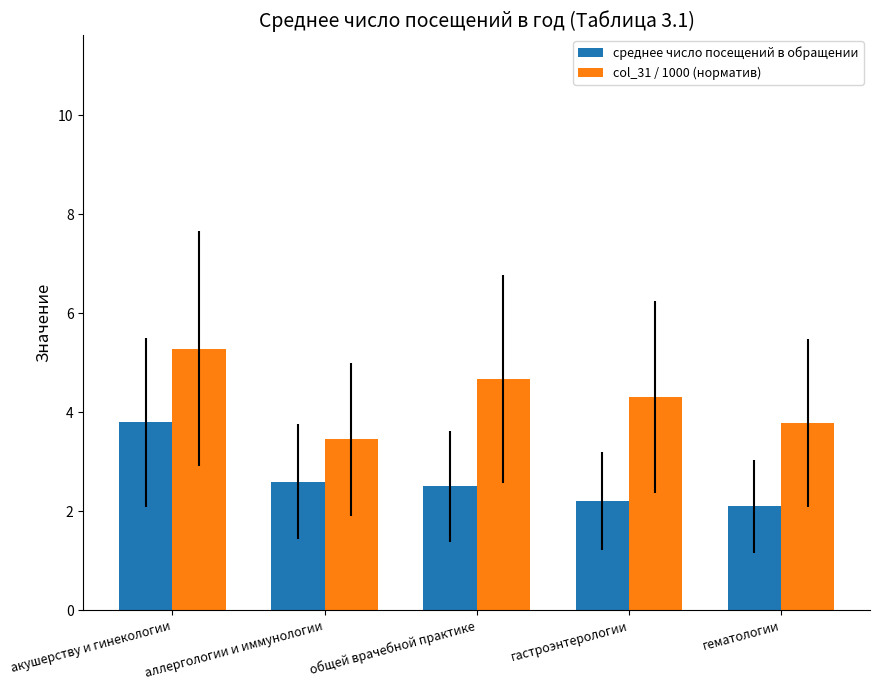

List the series in order of their overall mean, highest first.

col_31 / 1000 (норматив), среднее число посещений в обращении